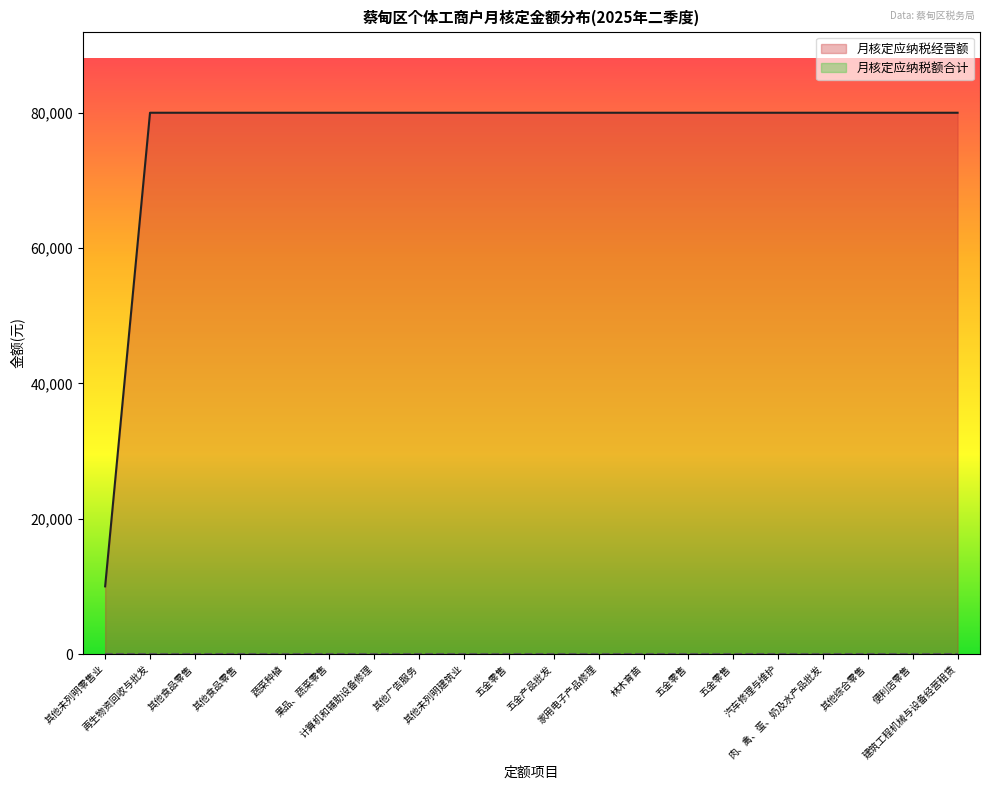

List the labels in order of value, largest first.

再生物资回收与批发, 其他食品零售, 其他食品零售, 蔬菜种植, 果品、蔬菜零售, 计算机和辅助设备修理, 其他广告服务, 其他未列明建筑业, 五金零售, 五金产品批发, 家用电子产品修理, 林木育苗, 五金零售, 五金零售, 汽车修理与维护, 肉、禽、蛋、奶及水产品批发, 其他综合零售, 便利店零售, 建筑工程机械与设备经营租赁, 其他未列明零售业